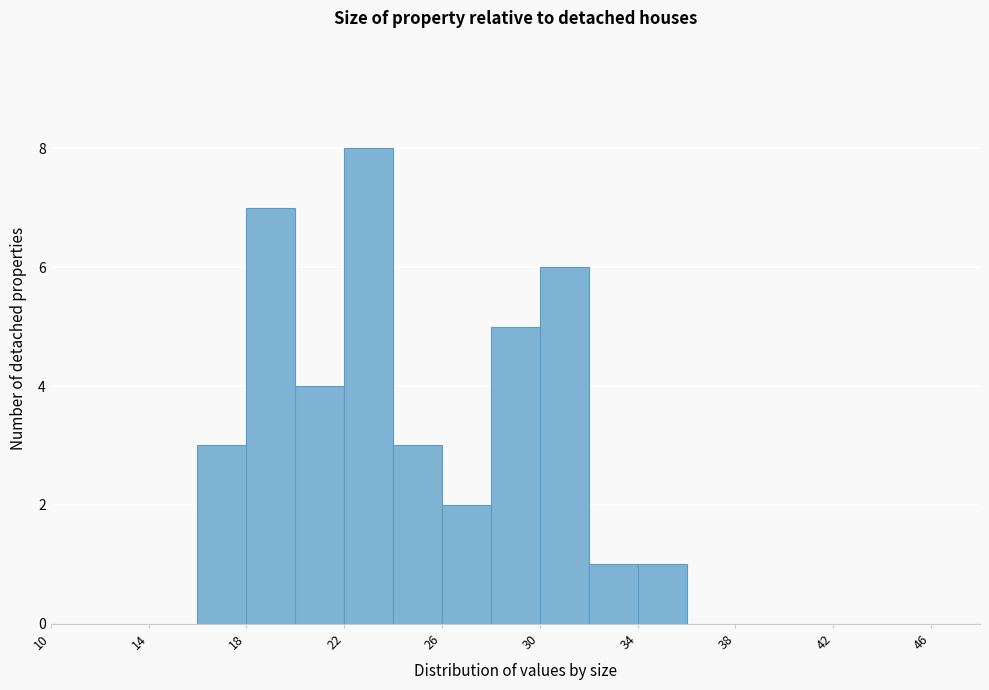

Reading left to right, list every bar in this chart as the range it spans on the x-axis followed by its height. The values are not printed on the chart, so give them approximately, as read against the axis.

10 to 12: 0
12 to 14: 0
14 to 16: 0
16 to 18: 3
18 to 20: 7
20 to 22: 4
22 to 24: 8
24 to 26: 3
26 to 28: 2
28 to 30: 5
30 to 32: 6
32 to 34: 1
34 to 36: 1
36 to 38: 0
38 to 40: 0
40 to 42: 0
42 to 44: 0
44 to 46: 0
46 to 48: 0